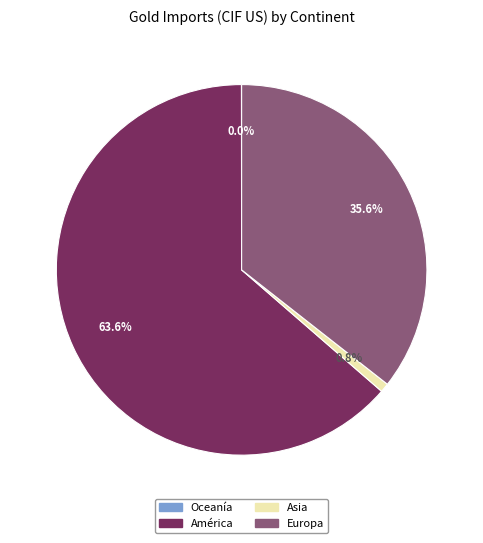

Is there any slice that represents more than half of the pie?

Yes